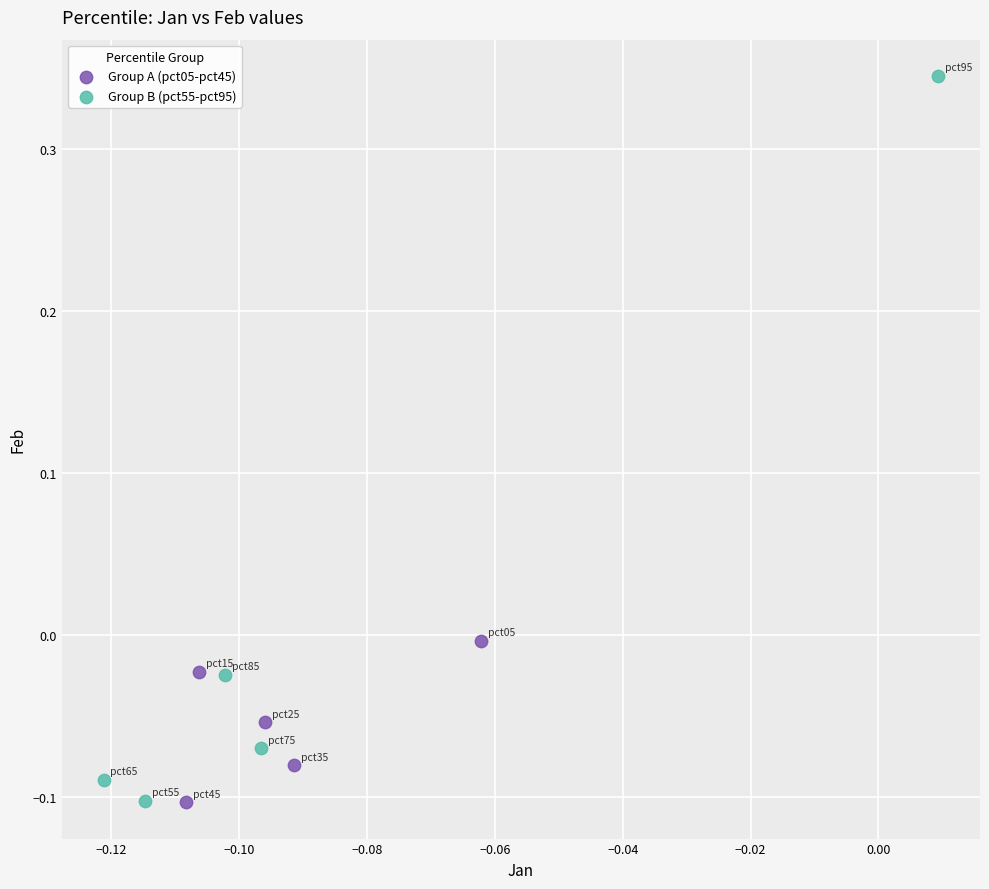

Which series has the widest spread of Y values?

Group B (pct55-pct95)